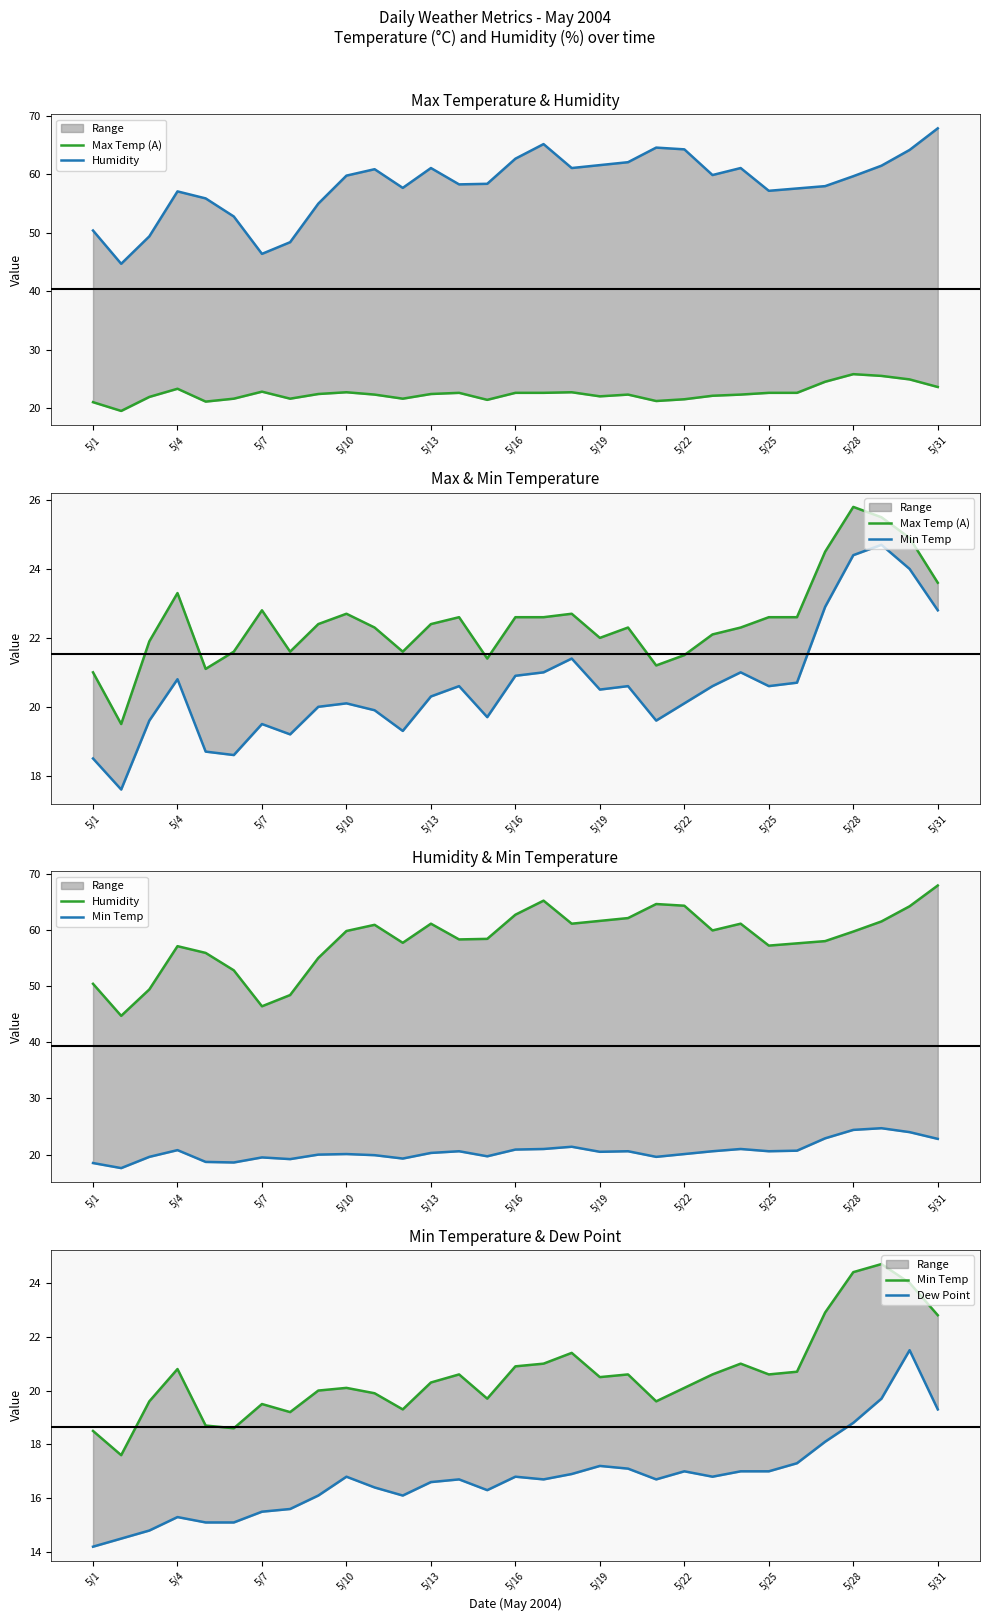

Rank the series at 19 from lowest to highest value.

Dew Point, Min Temp, Max Temp (A), Humidity